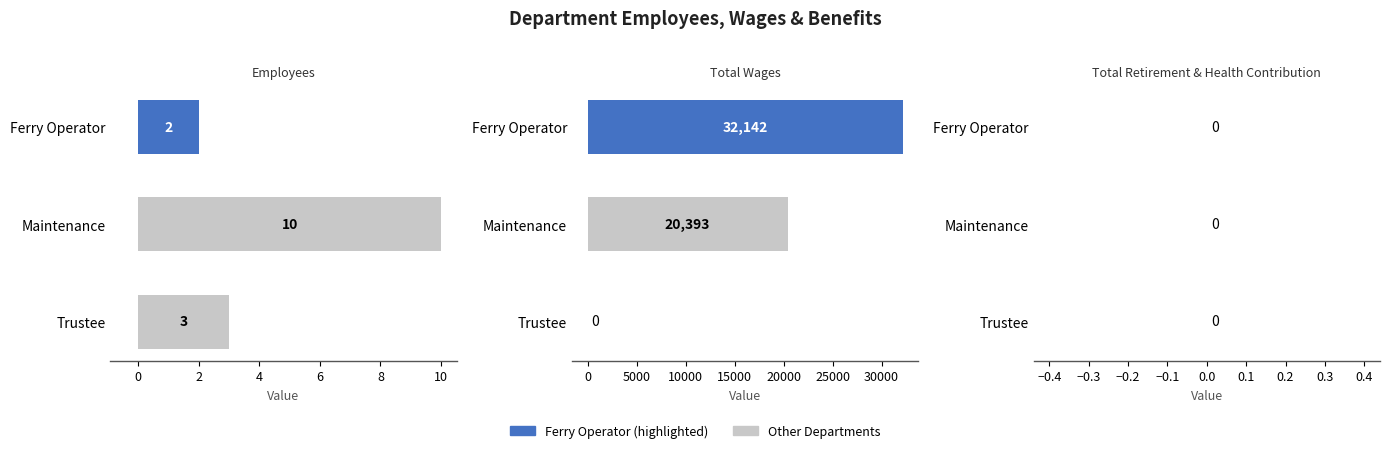

Between Ferry Operator and Trustee, which is larger?

Trustee